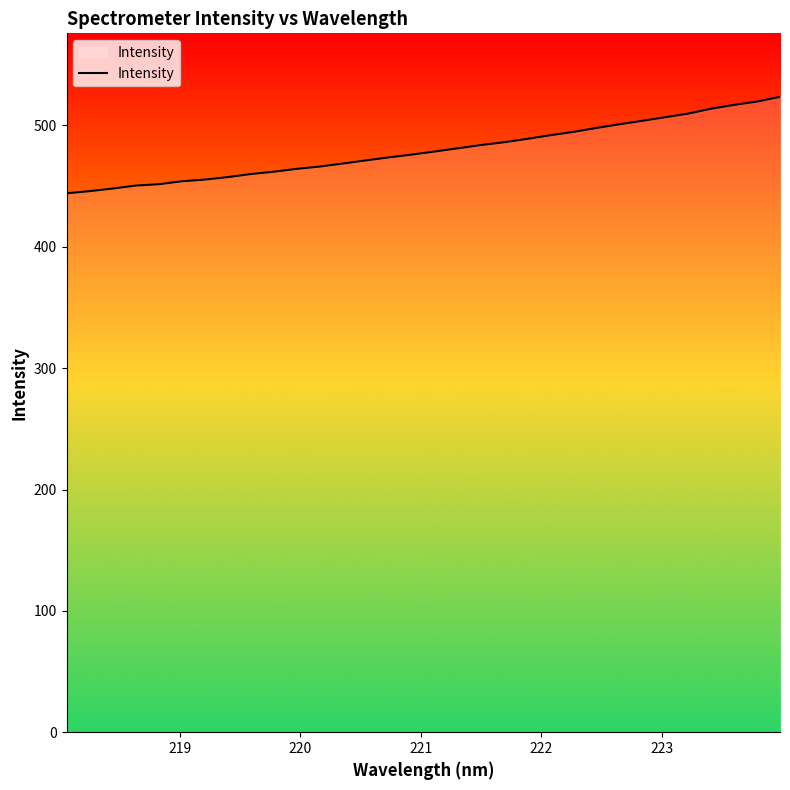

What is the difference between the second highest and second lowest values?

73.8